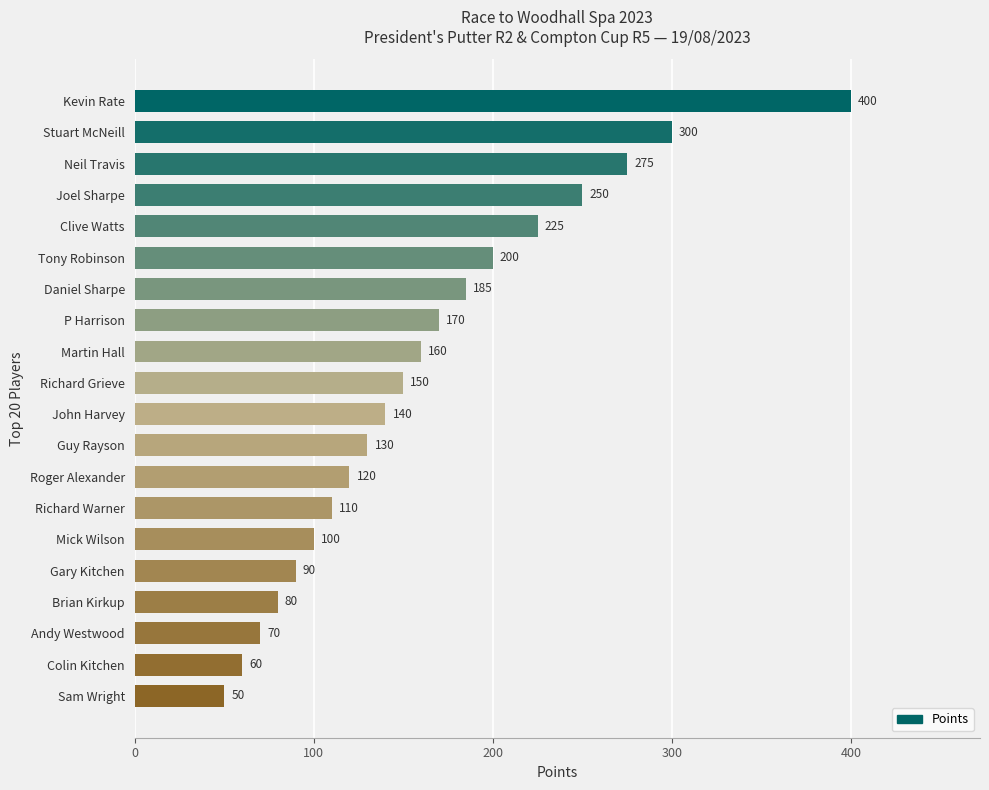

What is the change in value from John Harvey to Joel Sharpe?

+110